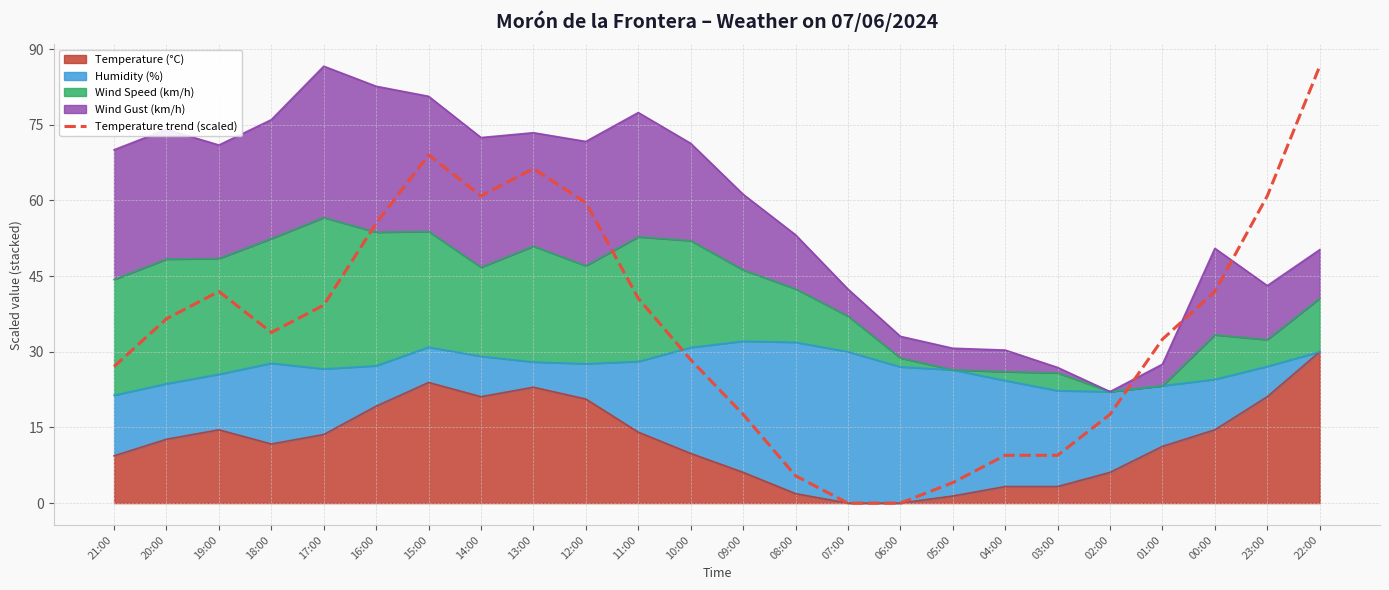

How many interior local valleys (lower than both neighbors) does the data have?

2